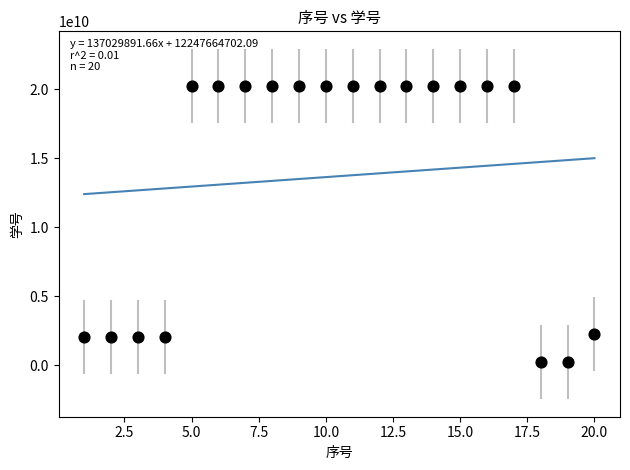

What is the range of X values (max minus min)?

19